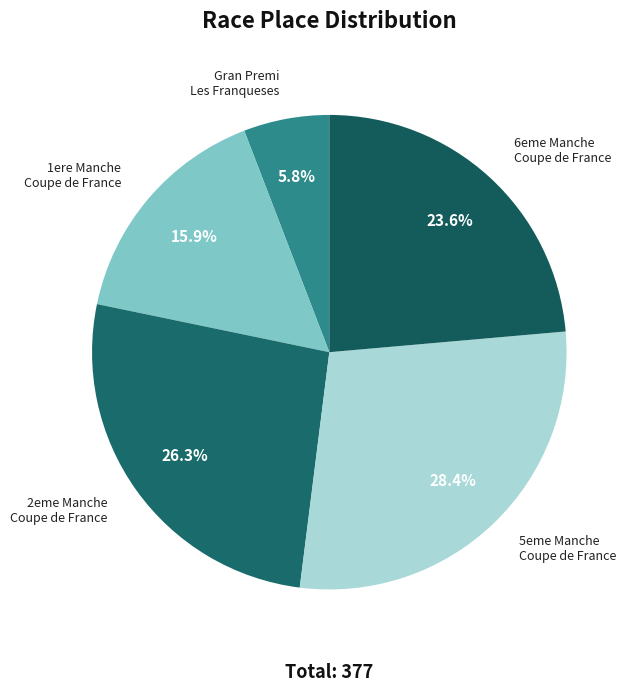

How many segments does this pie chart have?

5